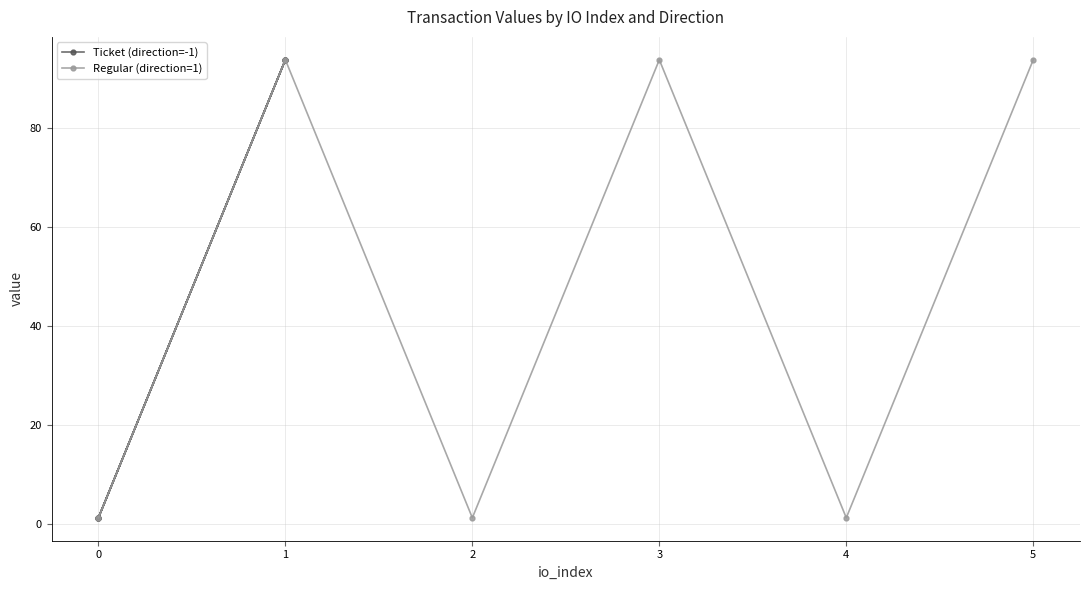

How many data points in Ticket (direction=-1) are above 93?

3